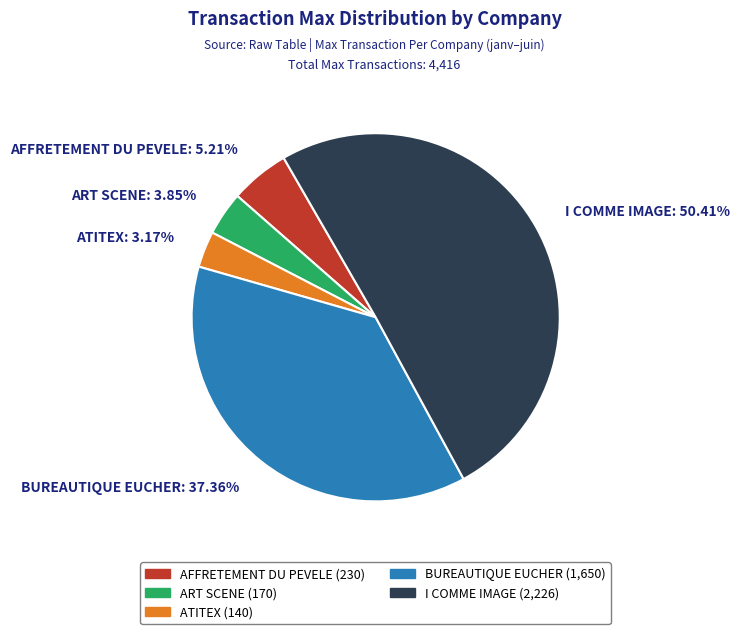

Combined, what portion of the pie is AFFRETEMENT DU PEVELE and ART SCENE?

9.1%